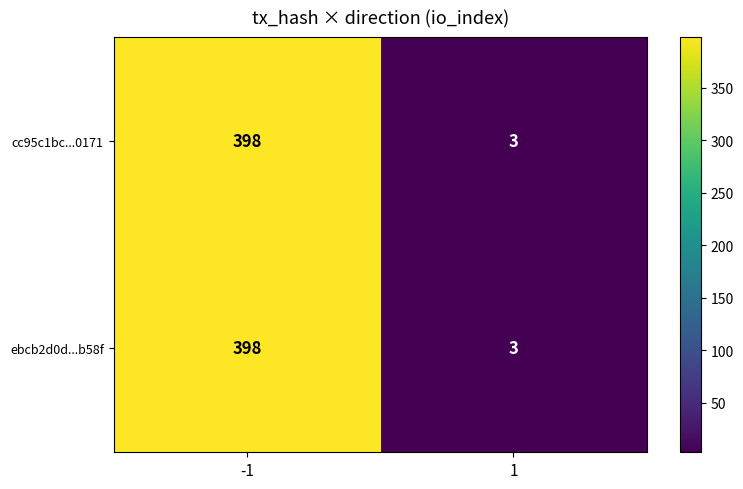

True or false: ebcb2d0d...b58f has a value of 106 at -1.

False